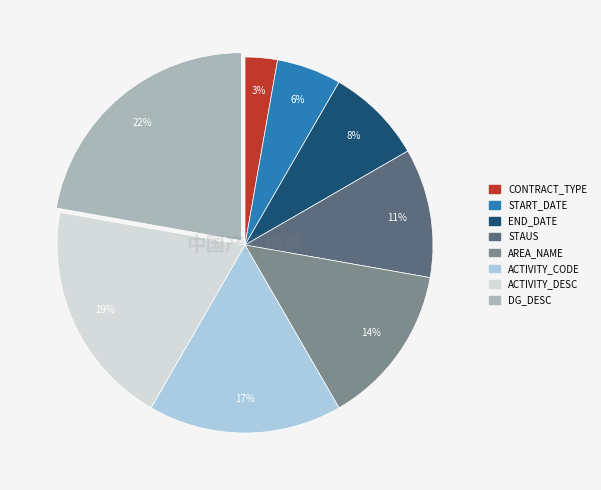

How many segments does this pie chart have?

8